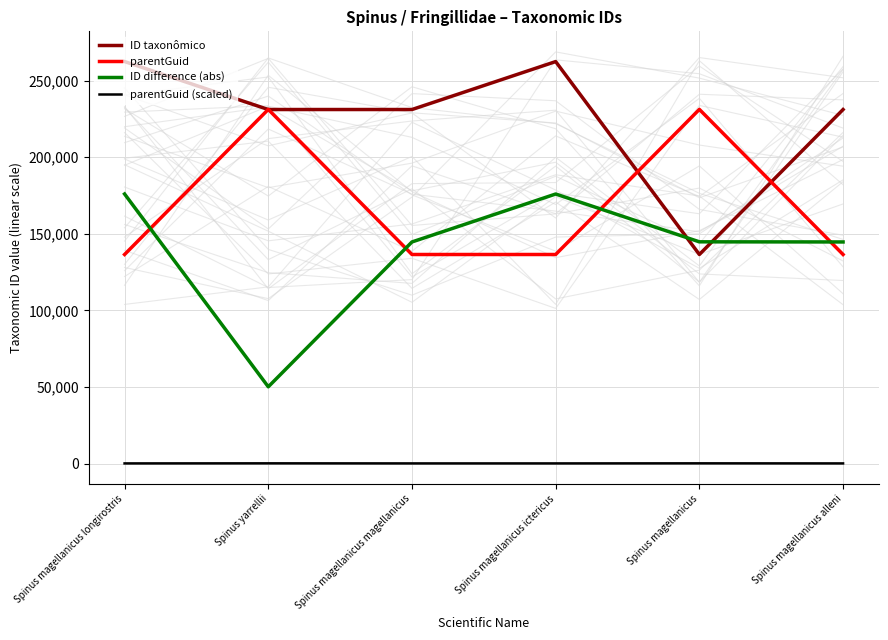

Which series has the largest range (max minus min)?

ID taxonômico